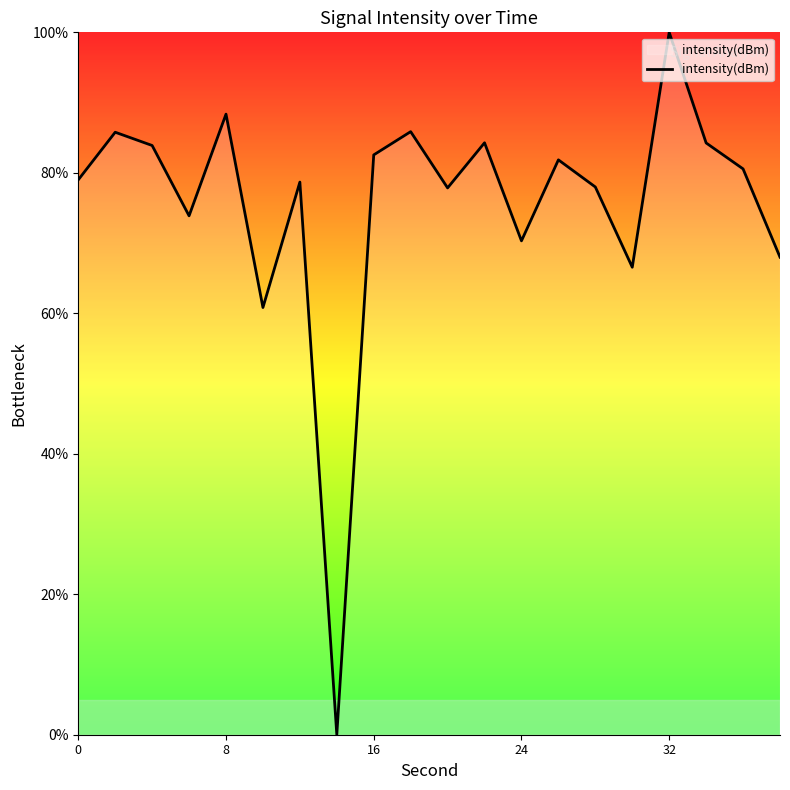

What is the difference between the second highest and second lowest values?

27.5